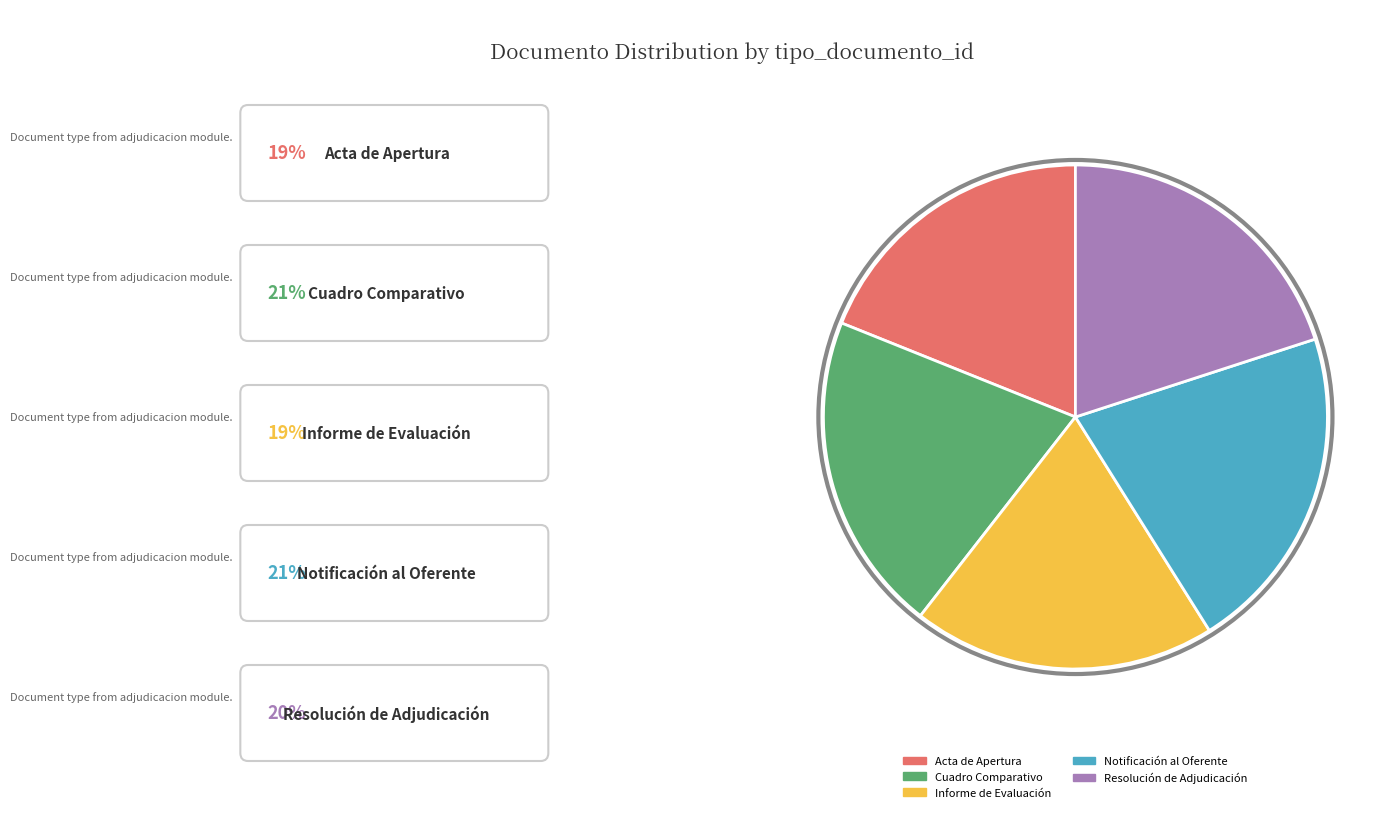

Is there any slice that represents more than half of the pie?

No